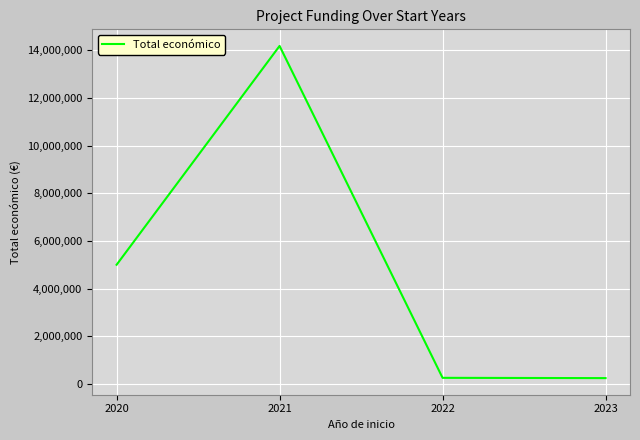

True or false: the data shows 240000 at 2023.

True